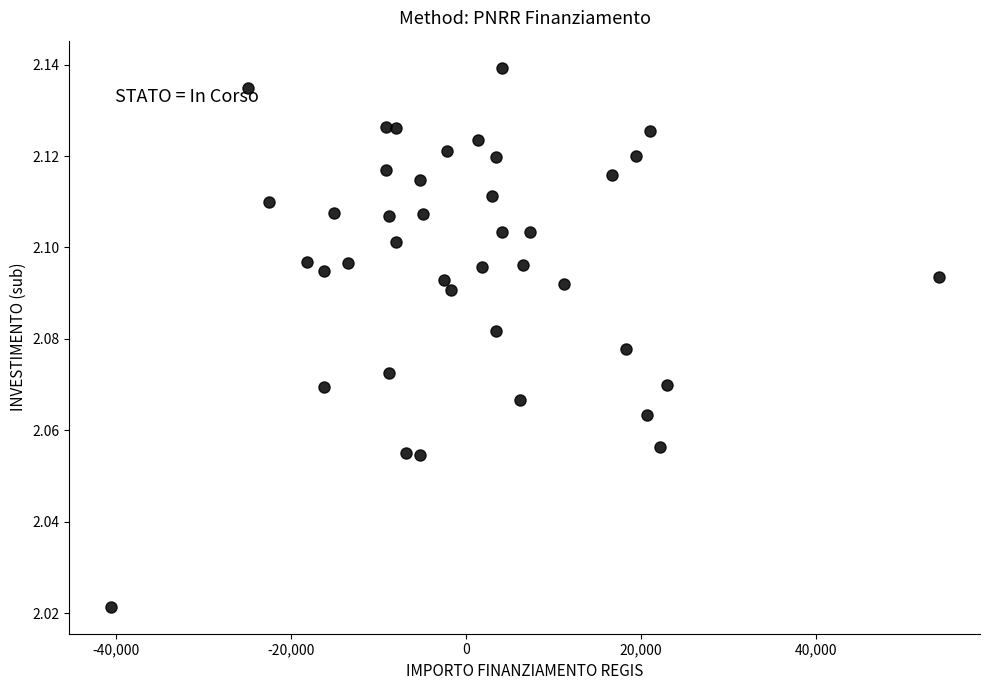

What is the range of X values (max minus min)?

94665.7